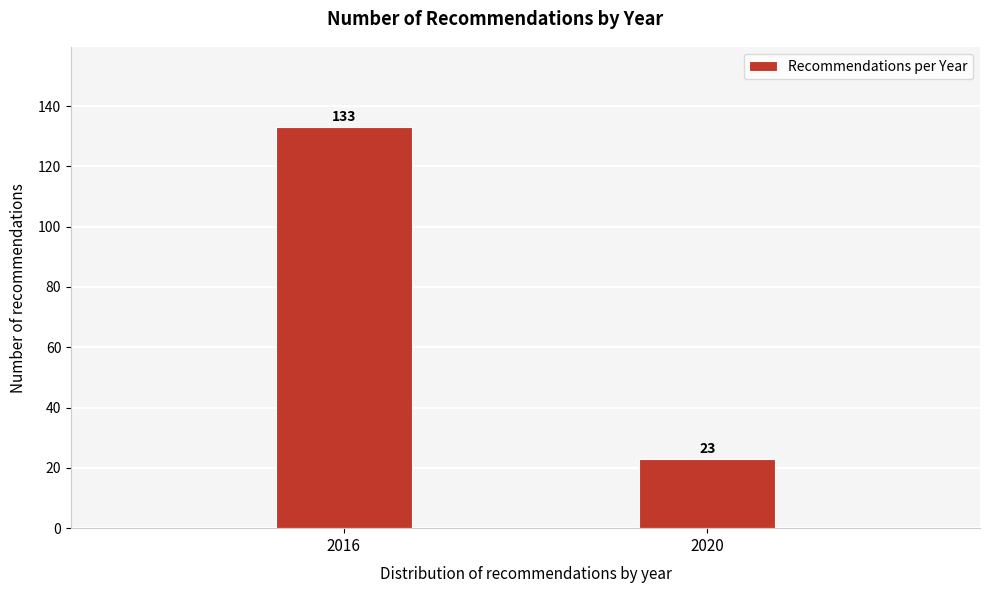

Reading right to left, list all the values displayed in this chart.

23	133